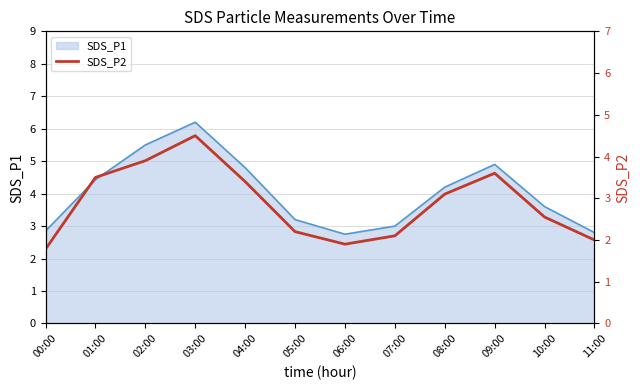

The chart shows a value of 4.8 at 08:00. True or false?

False